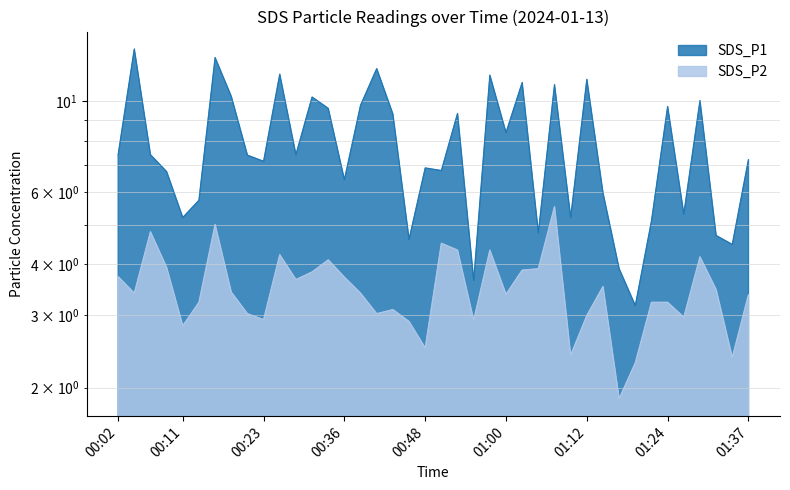

What is the minimum value for SDS_P2?

1.9